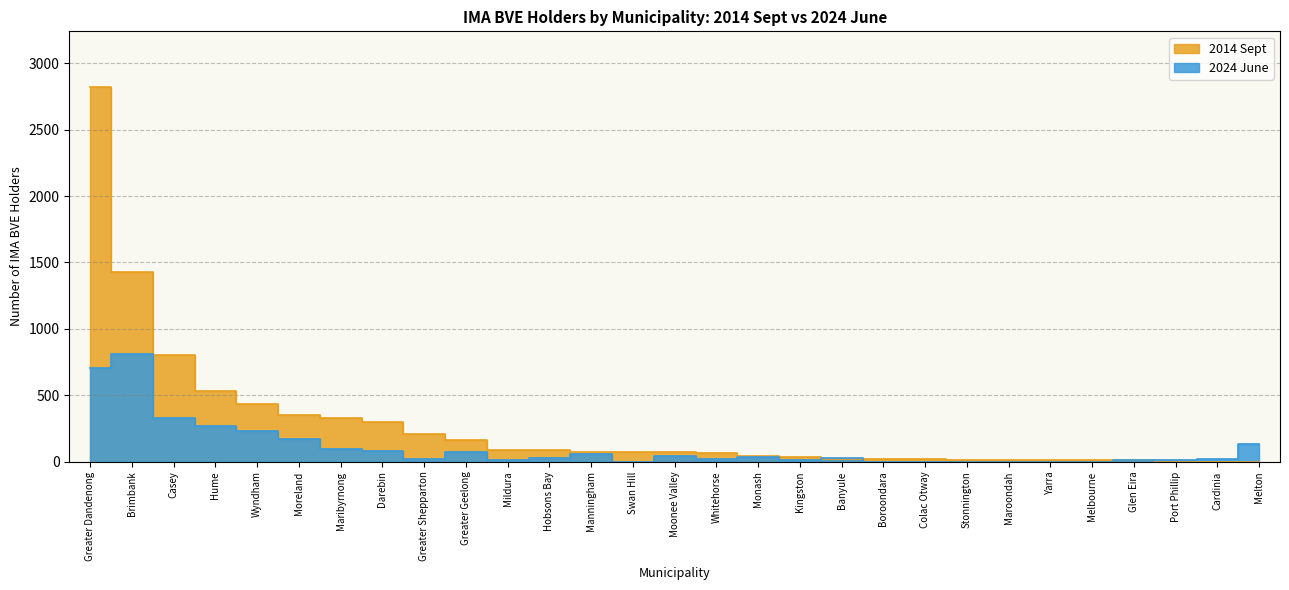

Count the number of categories in the chart.

29